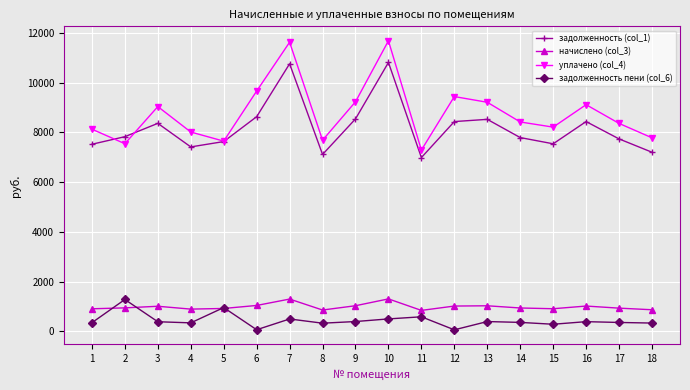

What is the minimum value for уплачено (col_4)?

7293.0